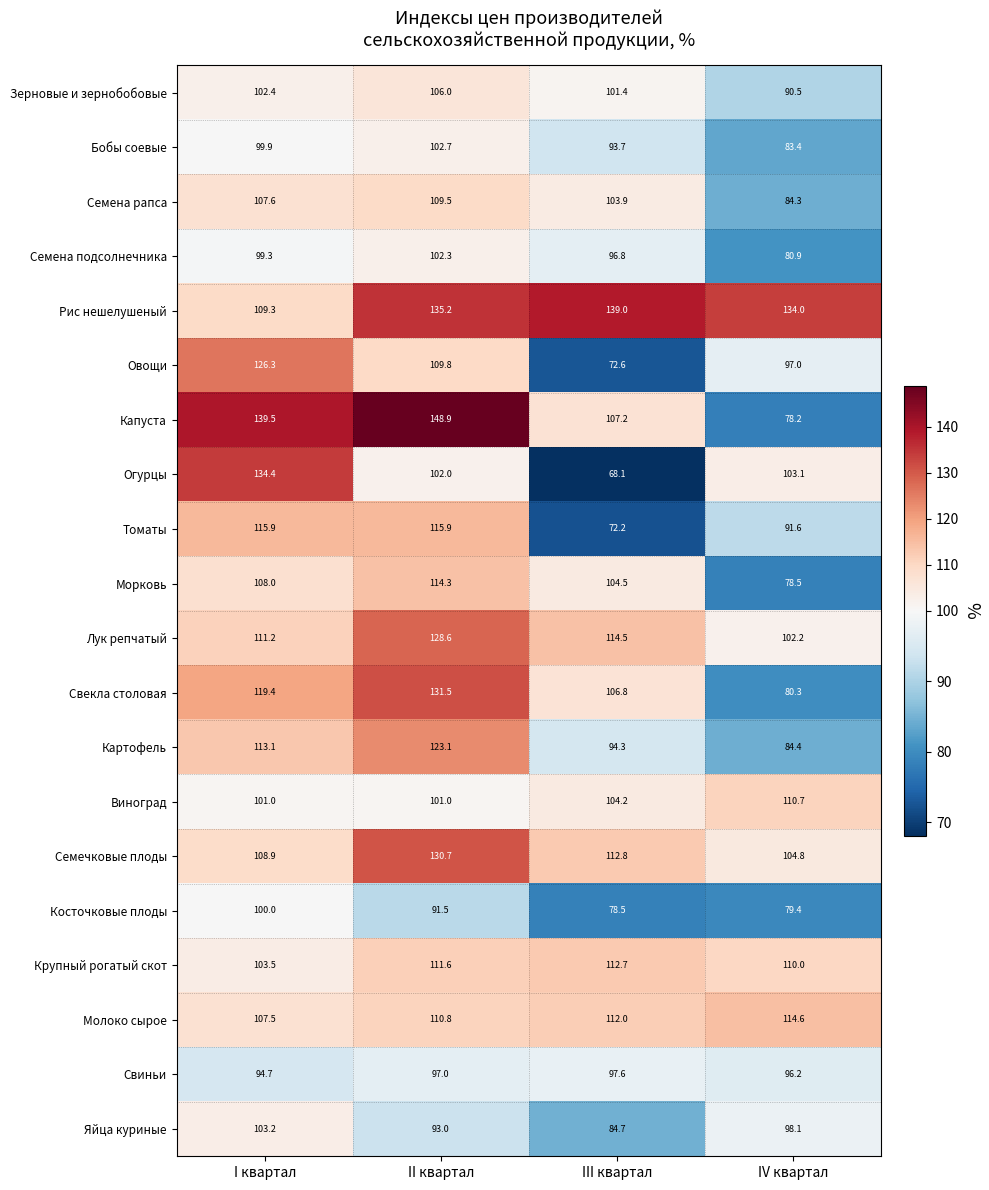

How many categories are shown in the chart?

4